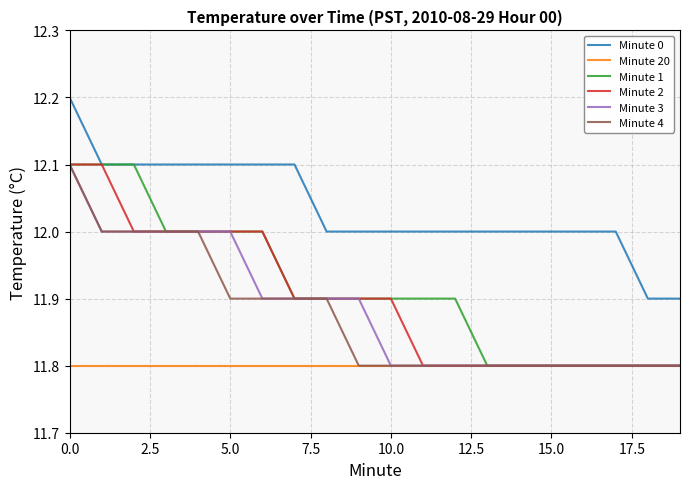

Reading left to right, transcribe all the data shown in this chart.

Minute 0: 12.2	12.1	12.1	12.1	12.1	12.1	12.1	12.1	12.0	12.0	12.0	12.0	12.0	12.0	12.0	12.0	12.0	12.0	11.9	11.9
Minute 20: 11.8	11.8	11.8	11.8	11.8	11.8	11.8	11.8	11.8	11.8	11.8	11.8	11.8	11.8	11.8	11.8	11.8	11.8	11.8	11.8
Minute 1: 12.1	12.1	12.1	12.0	12.0	12.0	12.0	11.9	11.9	11.9	11.9	11.9	11.9	11.8	11.8	11.8	11.8	11.8	11.8	11.8
Minute 2: 12.1	12.1	12.0	12.0	12.0	12.0	12.0	11.9	11.9	11.9	11.9	11.8	11.8	11.8	11.8	11.8	11.8	11.8	11.8	11.8
Minute 3: 12.1	12.0	12.0	12.0	12.0	12.0	11.9	11.9	11.9	11.9	11.8	11.8	11.8	11.8	11.8	11.8	11.8	11.8	11.8	11.8
Minute 4: 12.1	12.0	12.0	12.0	12.0	11.9	11.9	11.9	11.9	11.8	11.8	11.8	11.8	11.8	11.8	11.8	11.8	11.8	11.8	11.8